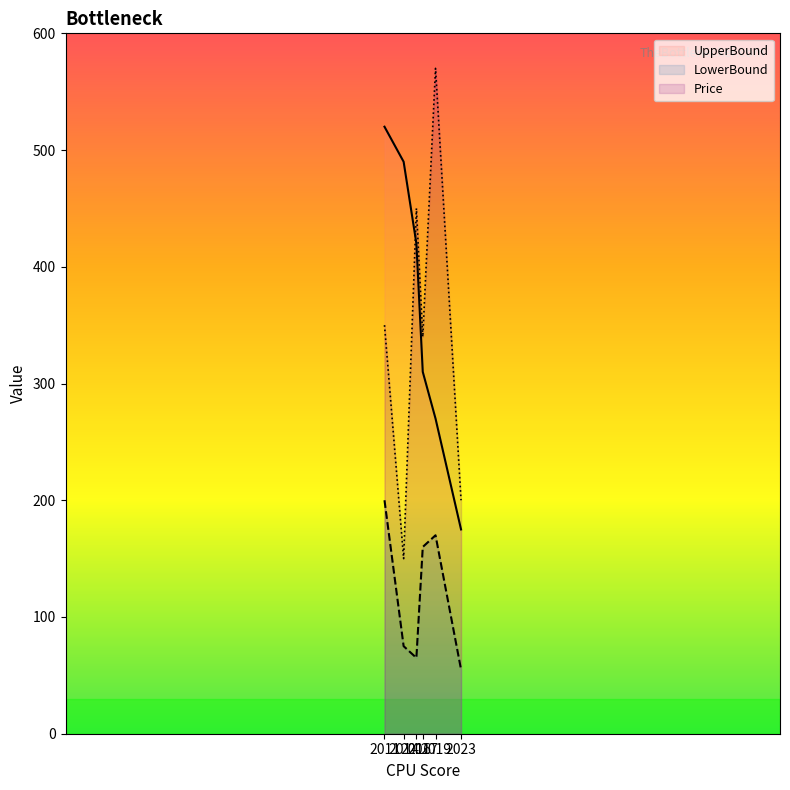

True or false: Price has a value of 340 at 2017.

True